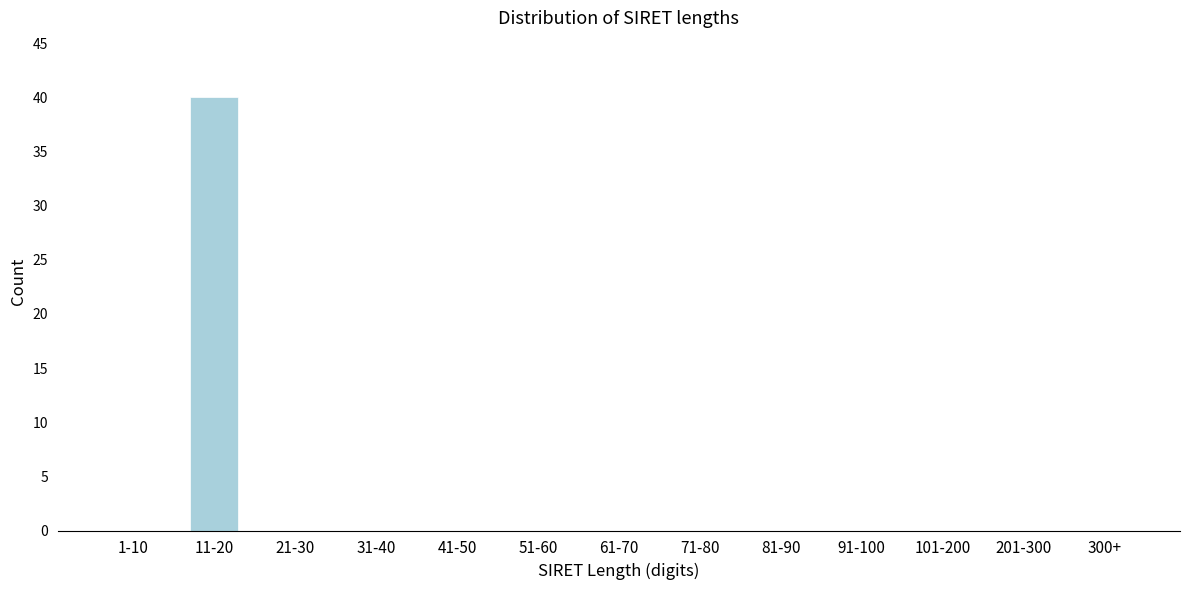

Reading left to right, what are all the values shown in this chart?

1-10=0	11-20=40	21-30=0	31-40=0	41-50=0	51-60=0	61-70=0	71-80=0	81-90=0	91-100=0	101-200=0	201-300=0	300+=0